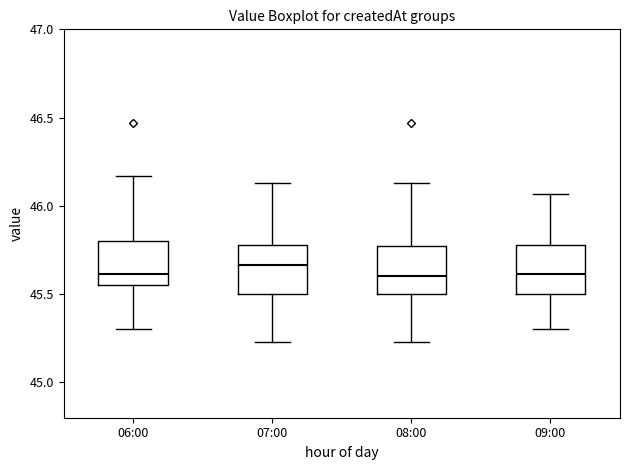

Reading left to right, transcribe this box plot: for each box, give where its median line is, the range the box spans, and where its two whiskers end, as read against the y-axis. The values are not printed on the chart, so give them approximately, as read against the axis.

06:00: median 45.60, box 45.55 to 45.80, whiskers 45.30 to 46.15
07:00: median 45.65, box 45.50 to 45.80, whiskers 45.25 to 46.15
08:00: median 45.60, box 45.50 to 45.75, whiskers 45.25 to 46.15
09:00: median 45.60, box 45.50 to 45.80, whiskers 45.30 to 46.05